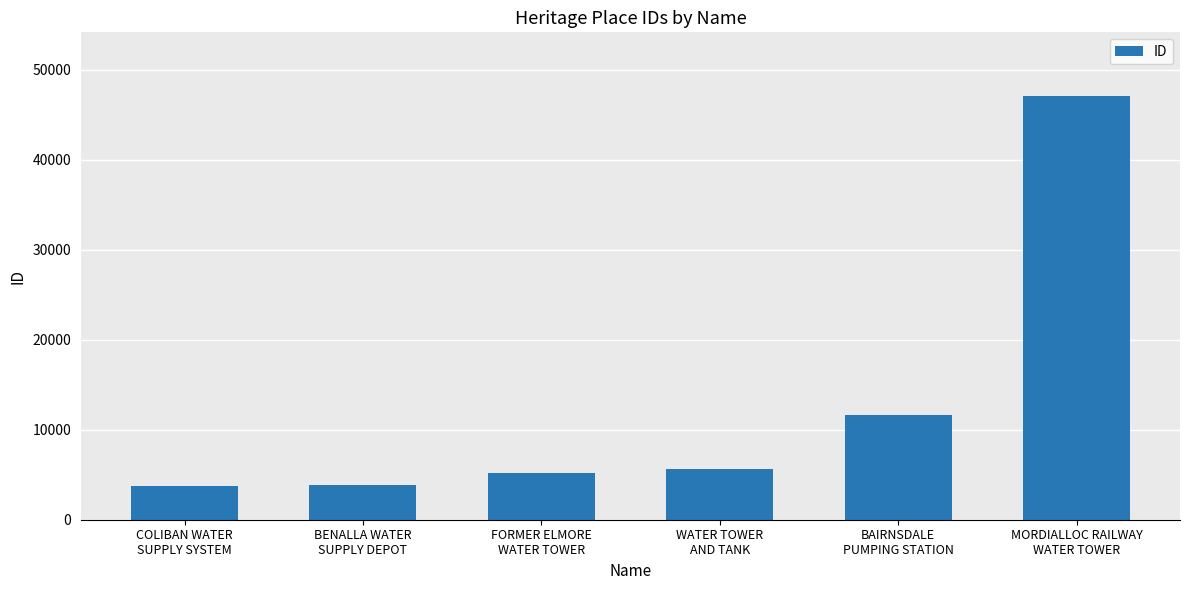

What is the value of the 4th bar from the left?

5654